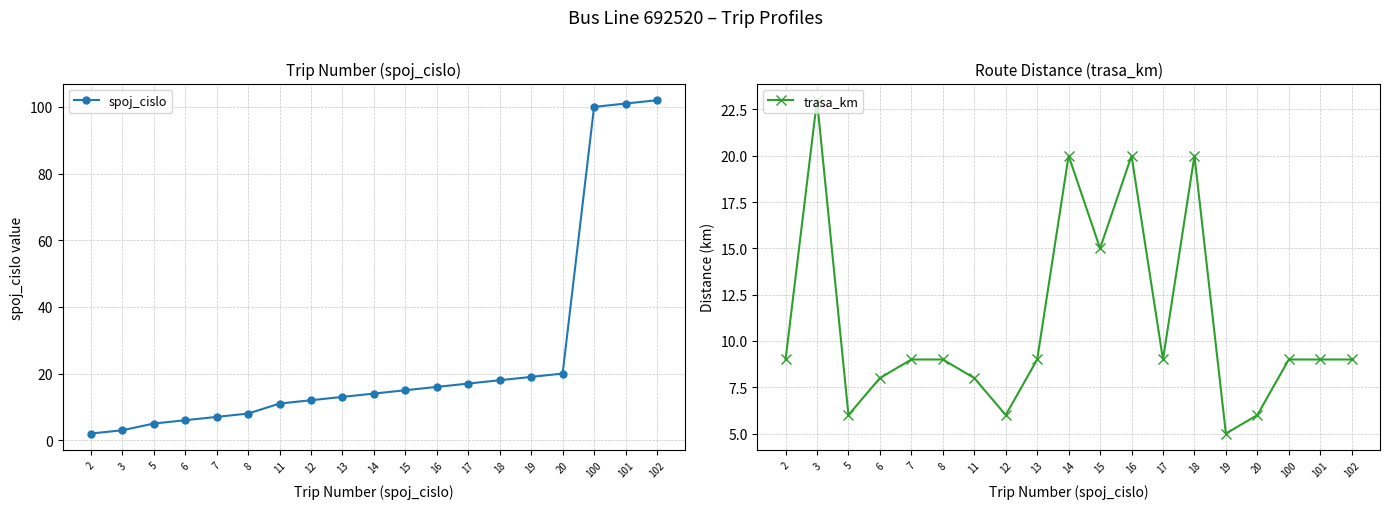

How many data points in trasa_km are less than 9?

6